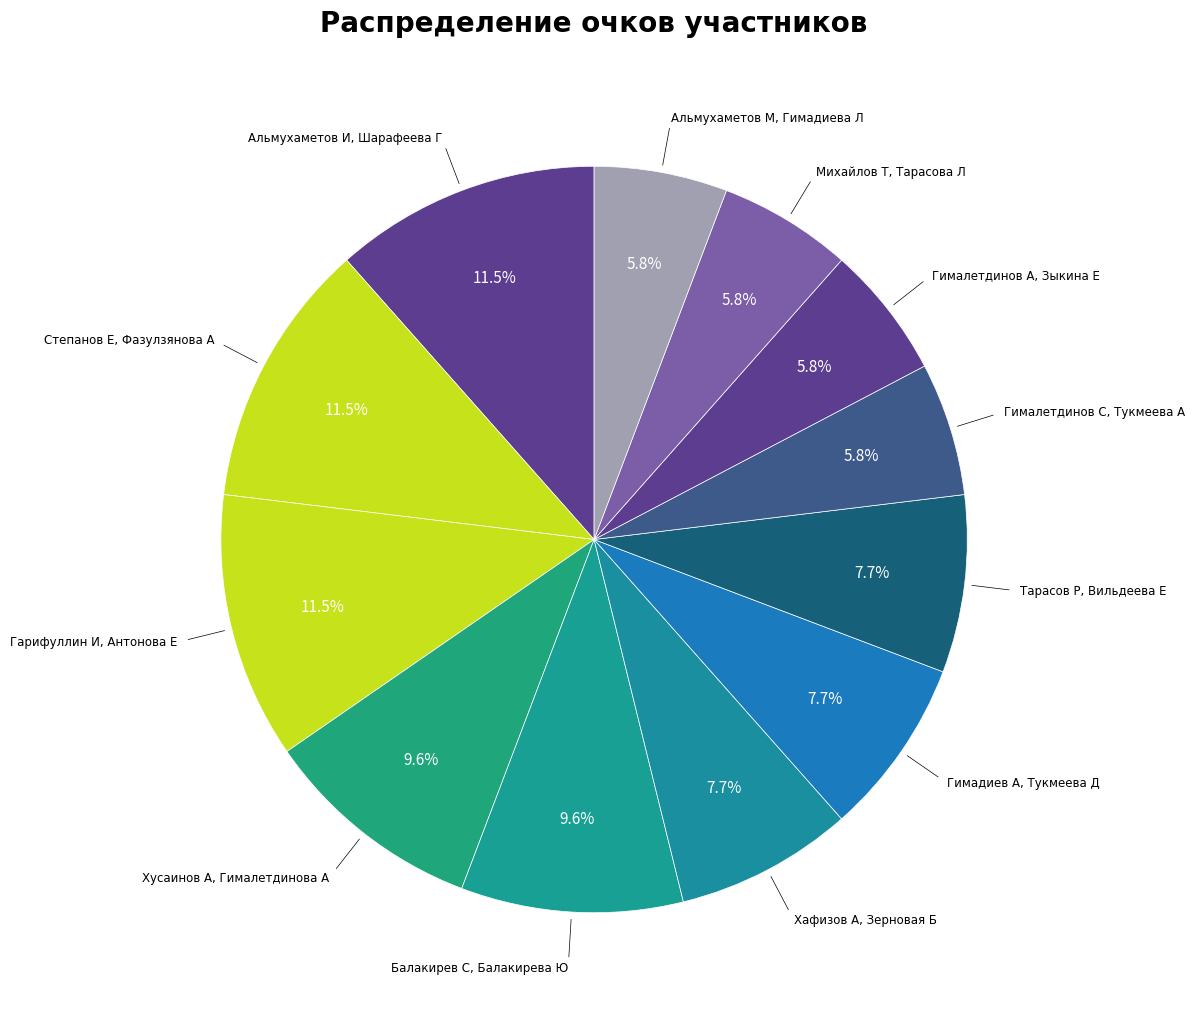

How many segments does this pie chart have?

12